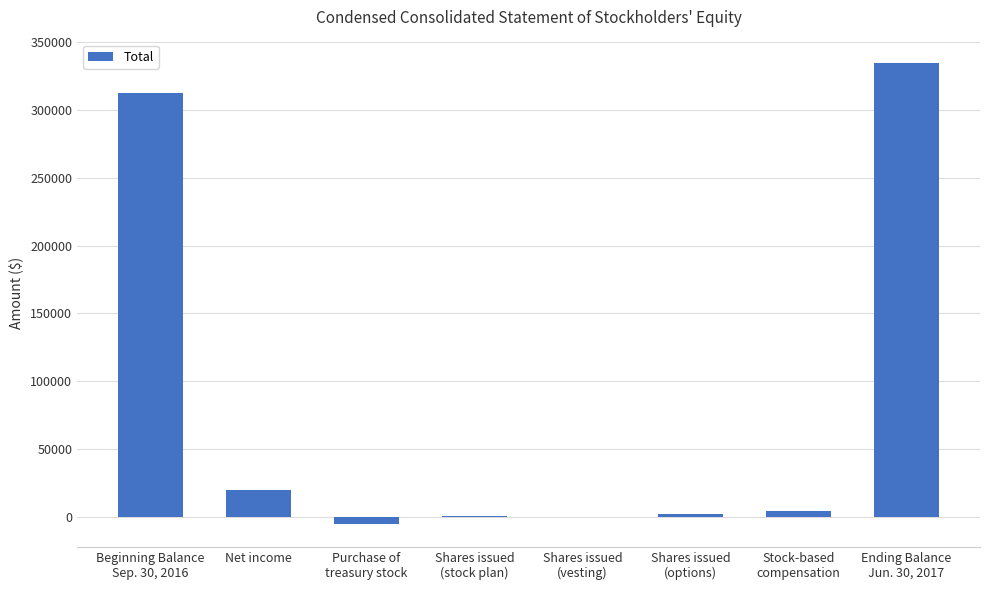

What is the sum of all values?

669464